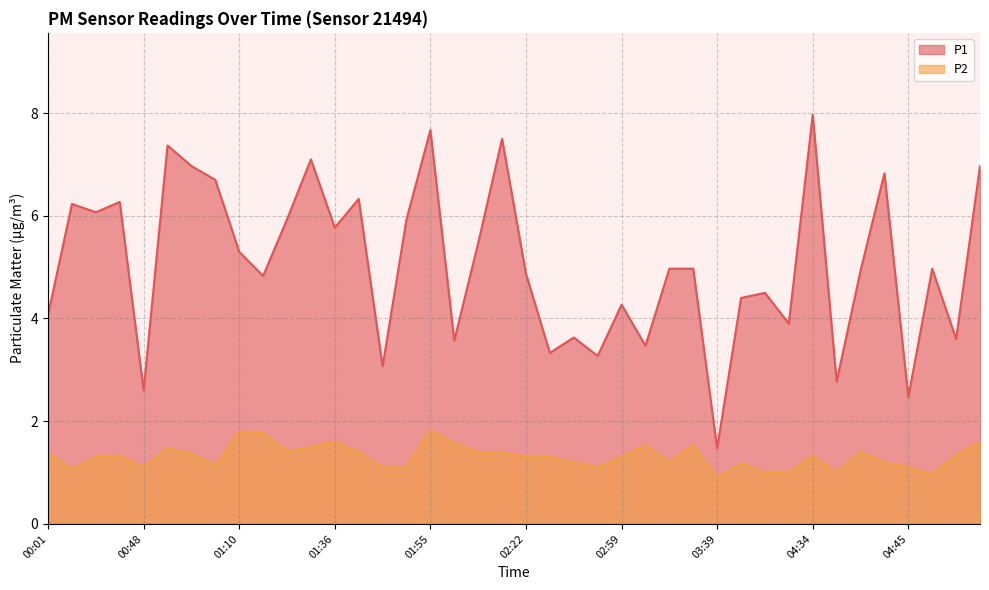

At which label does P2 first exceed 1?

00:01